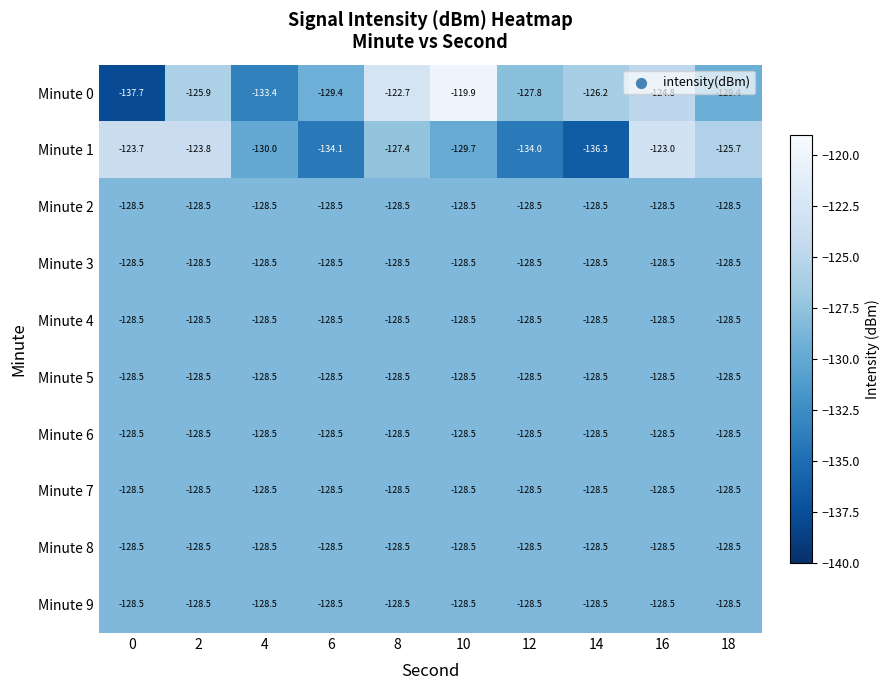

True or false: Minute 8 has a value of -68.2 at 0.

False